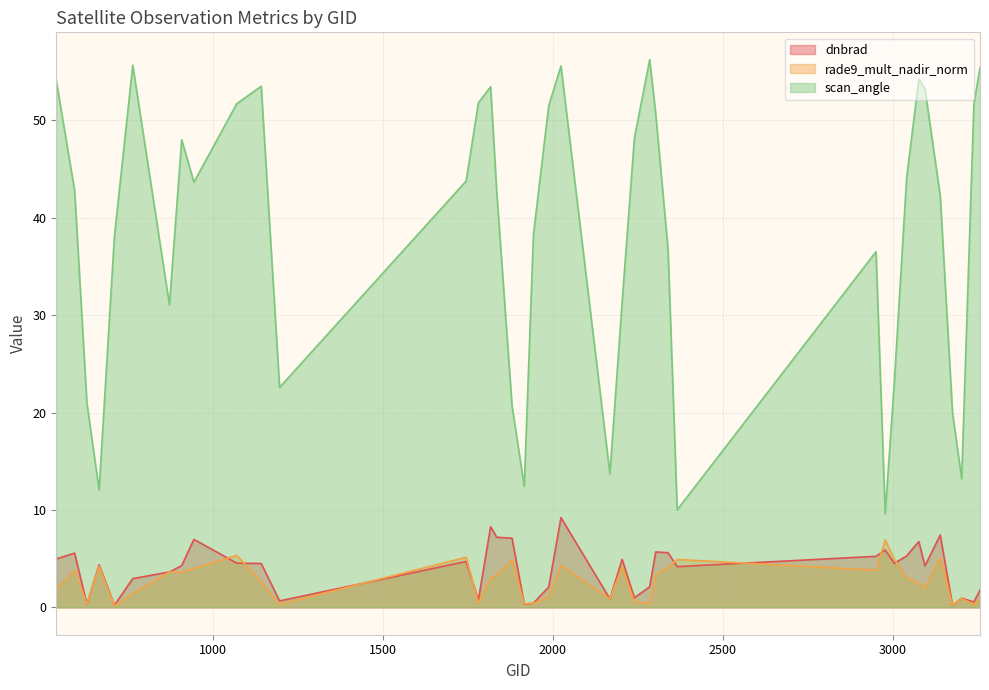

Reading left to right, list all the values displayed in this chart.

dnbrad: 539=5.0	593=5.6	629=0.3	665=4.4	710=0.2	764=3.0	872=3.6	908=4.3	944=7.0	1070=4.5	1142=4.5	1196=0.7	1745=4.7	1781=0.7	1817=8.3	1835=7.2	1880=7.1	1916=0.3	1943=0.4	1988=2.1	2024=9.2	2168=0.9	2204=4.9	2240=1.0	2285=2.1	2303=5.7	2339=5.6	2366=4.2	2951=5.2	2978=5.9	3005=4.5	3041=5.3	3077=6.8	3095=4.2	3140=7.4	3176=0.2	3203=0.9	3239=0.6	3257=1.8
rade9_mult_nadir_norm: 539=1.8	593=3.8	629=0.3	665=4.2	710=0.2	764=1.4	872=3.6	908=3.6	944=4.0	1070=5.3	1142=2.6	1196=0.3	1745=5.1	1781=0.4	1817=3.0	1835=3.3	1880=4.9	1916=0.4	1943=0.4	1988=1.1	2024=4.3	2168=0.9	2204=4.2	2240=0.6	2285=0.4	2303=3.3	2339=4.1	2366=4.9	2951=3.8	2978=6.9	3005=4.9	3041=3.1	3077=2.4	3095=2.0	3140=5.1	3176=0.2	3203=0.9	3239=0.3	3257=0.8
scan_angle: 539=54.1	593=42.8	629=21.0	665=12.1	710=38.1	764=55.7	872=31.1	908=48.0	944=43.7	1070=51.7	1142=53.5	1196=22.6	1745=43.8	1781=51.8	1817=53.5	1835=42.6	1880=20.7	1916=12.4	1943=38.3	1988=51.5	2024=55.6	2168=13.7	2204=31.4	2240=48.2	2285=56.2	2303=50.6	2339=36.8	2366=10.0	2951=36.5	2978=9.6	3005=23.2	3041=44.1	3077=54.3	3095=53.3	3140=42.2	3176=20.0	3203=13.2	3239=51.7	3257=55.4